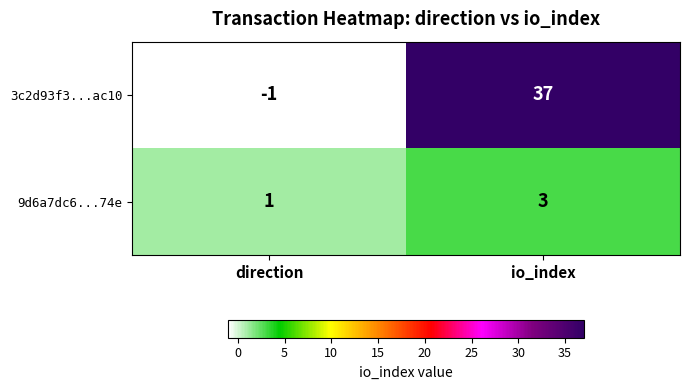

How many positive values does the 3c2d93f3...ac10 series have?

1